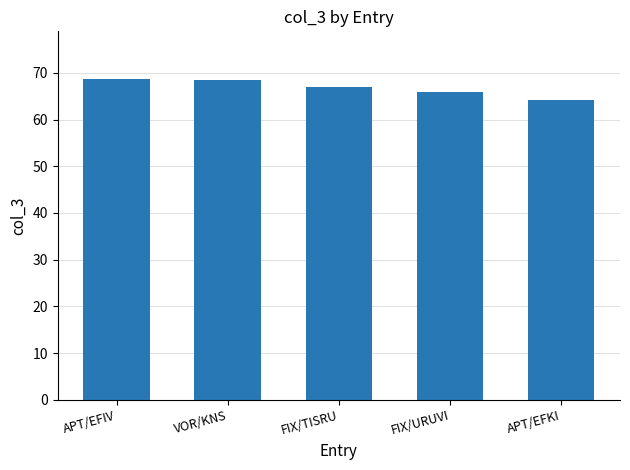

Are the bars grouped side by side (vs. stacked)?

No